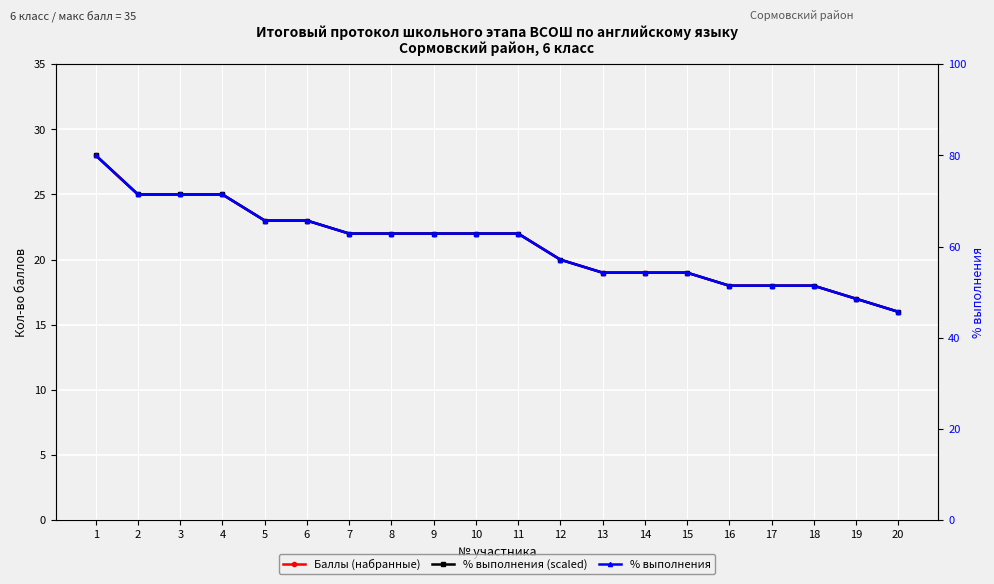

What is the lowest value of the Баллы (набранные) series?

16.0